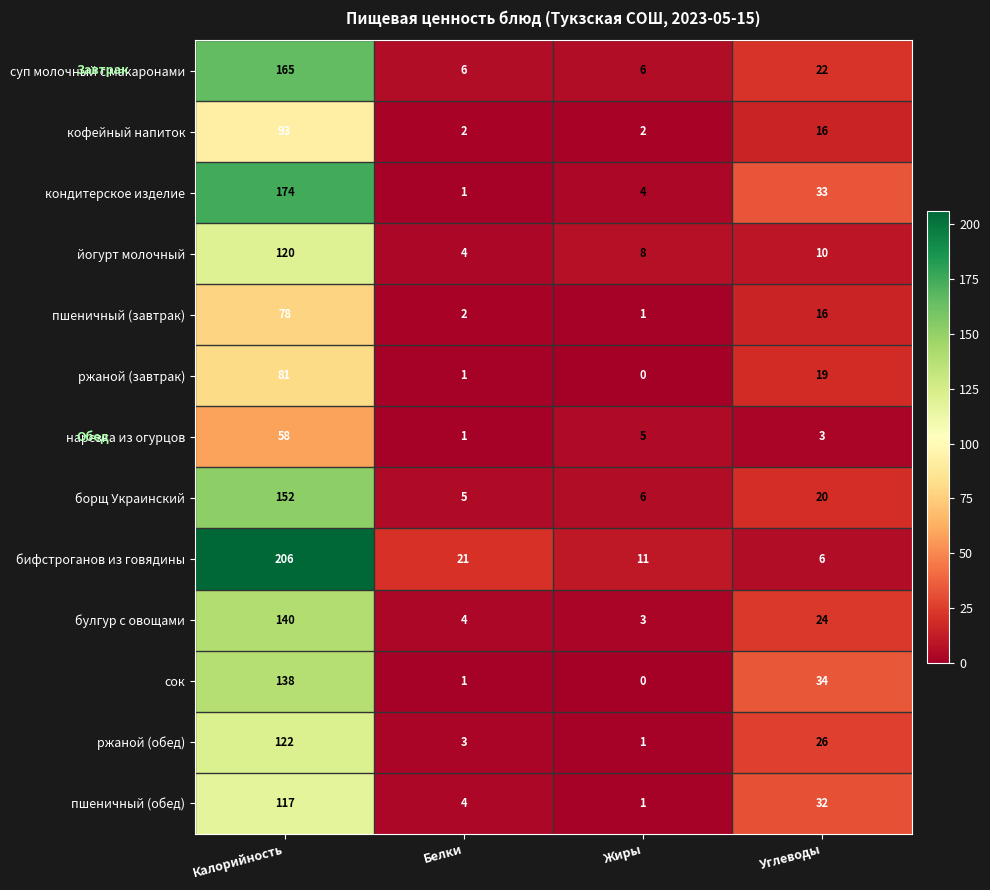

What is the total value across all series at Углеводы?

261